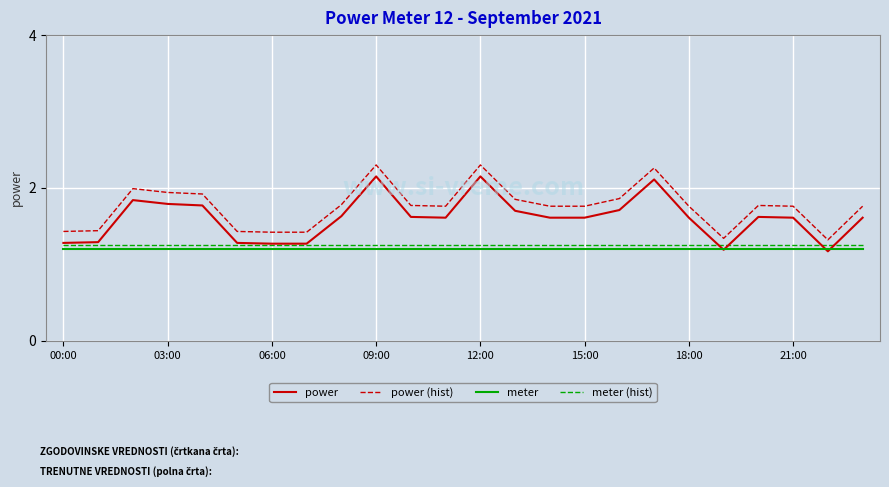

True or false: meter and meter (hist) cross at least once.

False